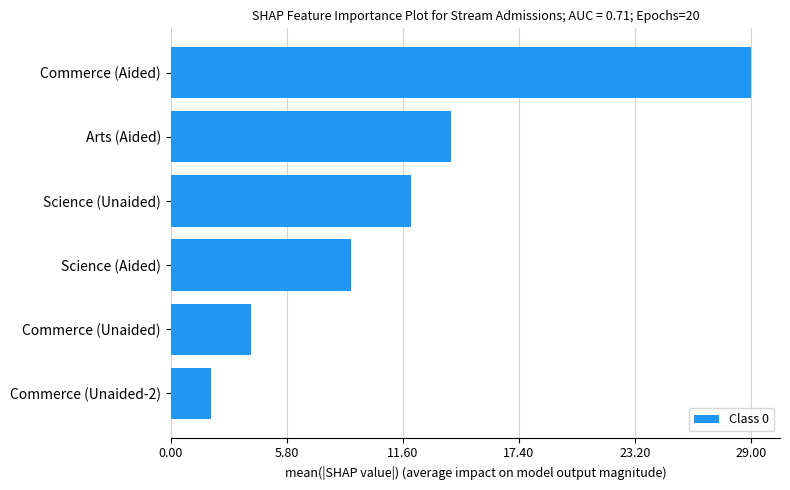

Which has a higher value, Commerce (Aided) or Science (Aided)?

Commerce (Aided)